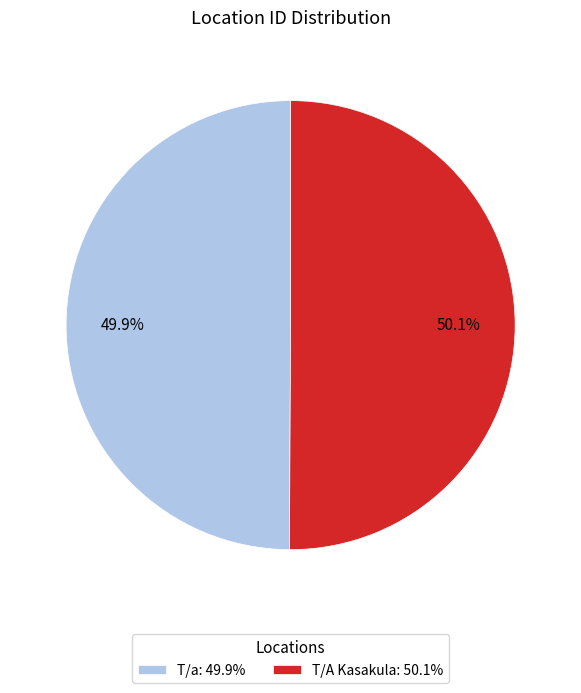

What portion of the pie excludes T/A Kasakula: 50.1%?

49.9%